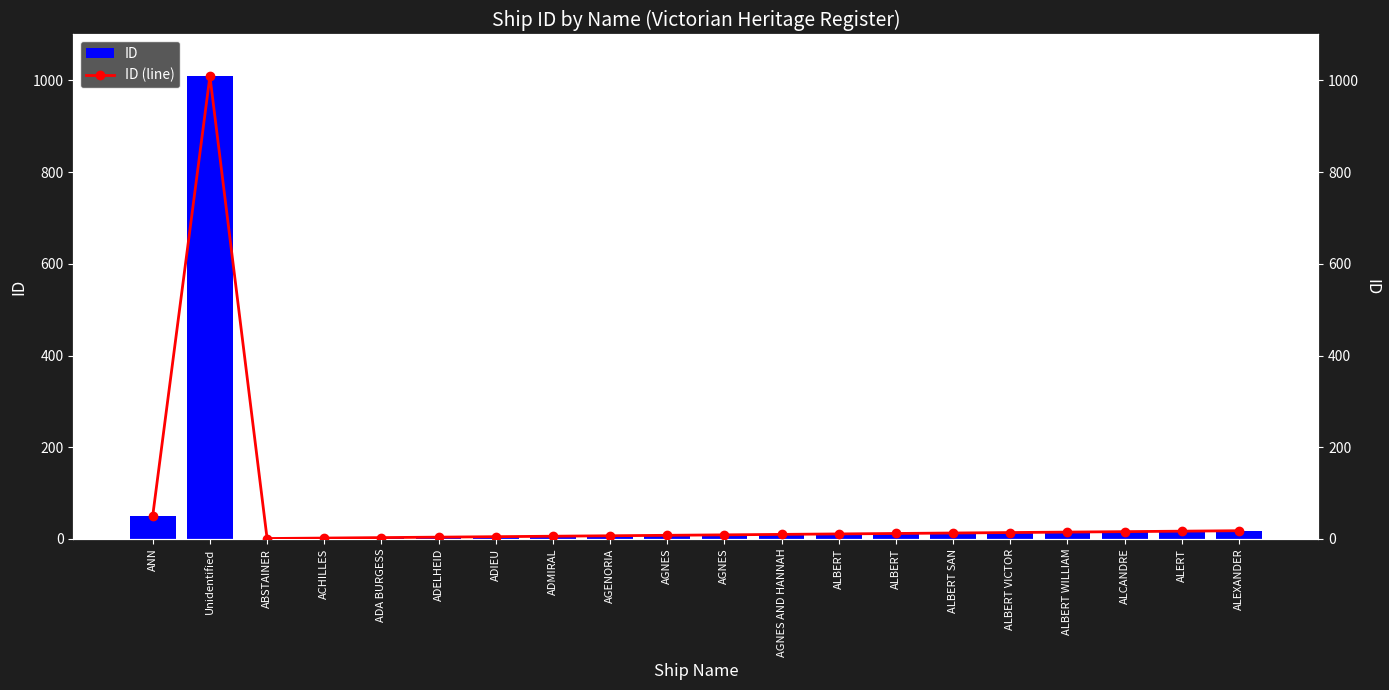

What is the value of the ID (line) bar at the 3rd from the left?

1